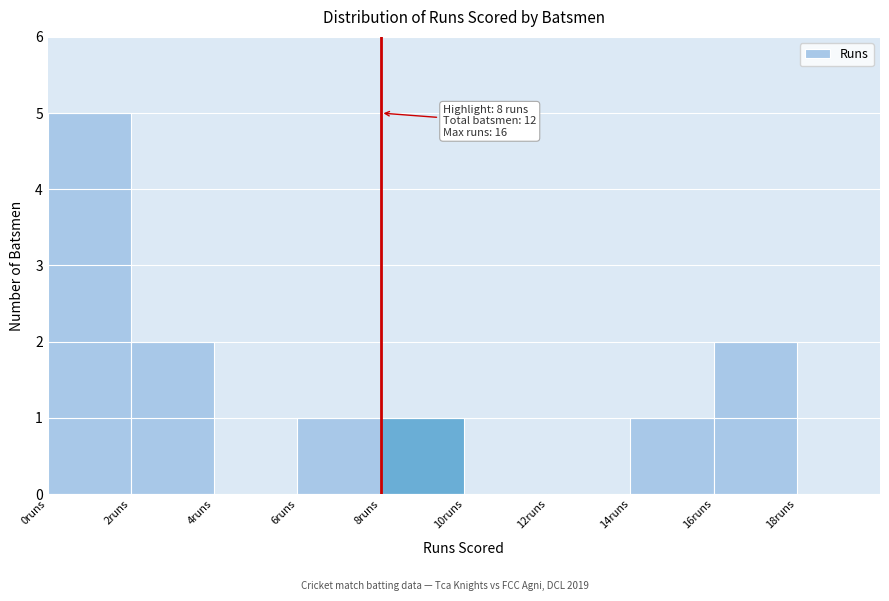

Over which range of the x-axis is the bar tallest?

0 to 2